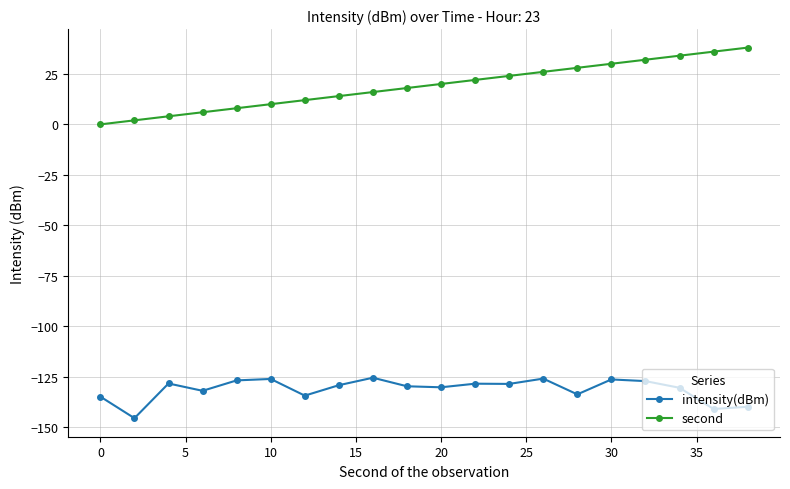

What is the highest value of the intensity(dBm) series?

-125.4